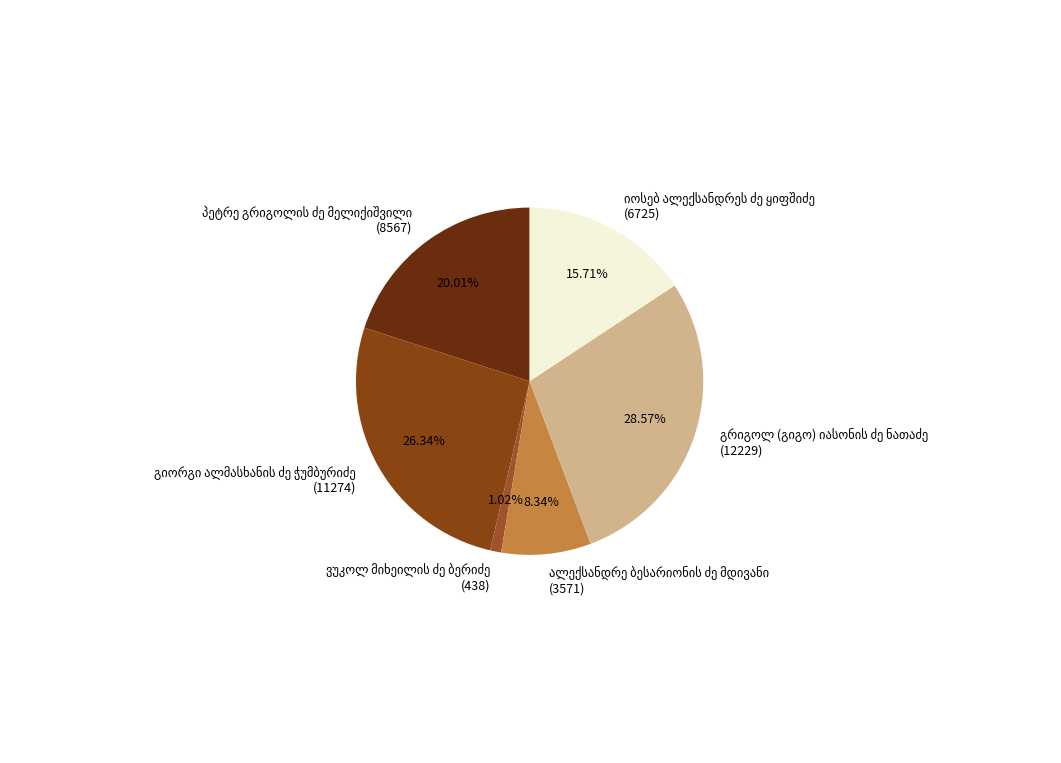

Is there a majority slice in this chart?

No